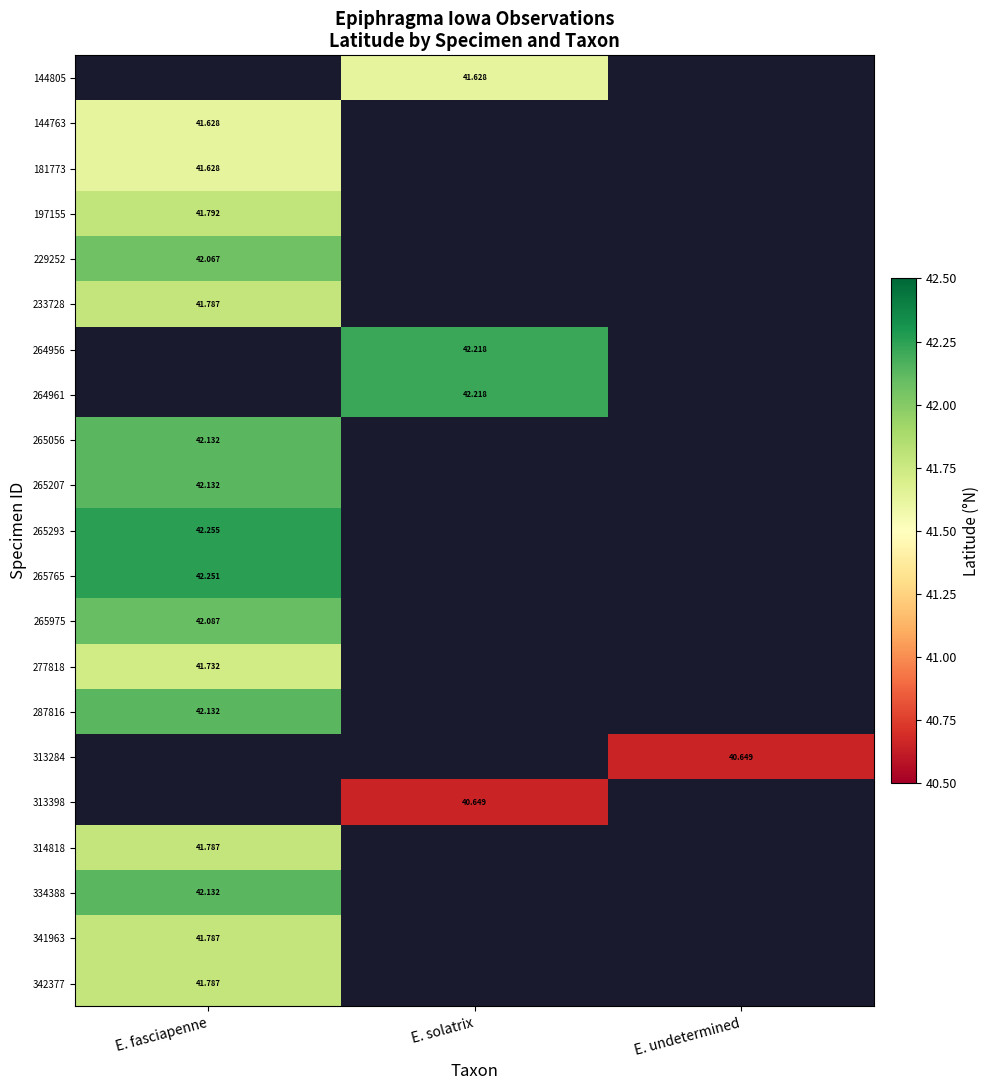

Which label corresponds to the smallest value in the chart?

E. undetermined